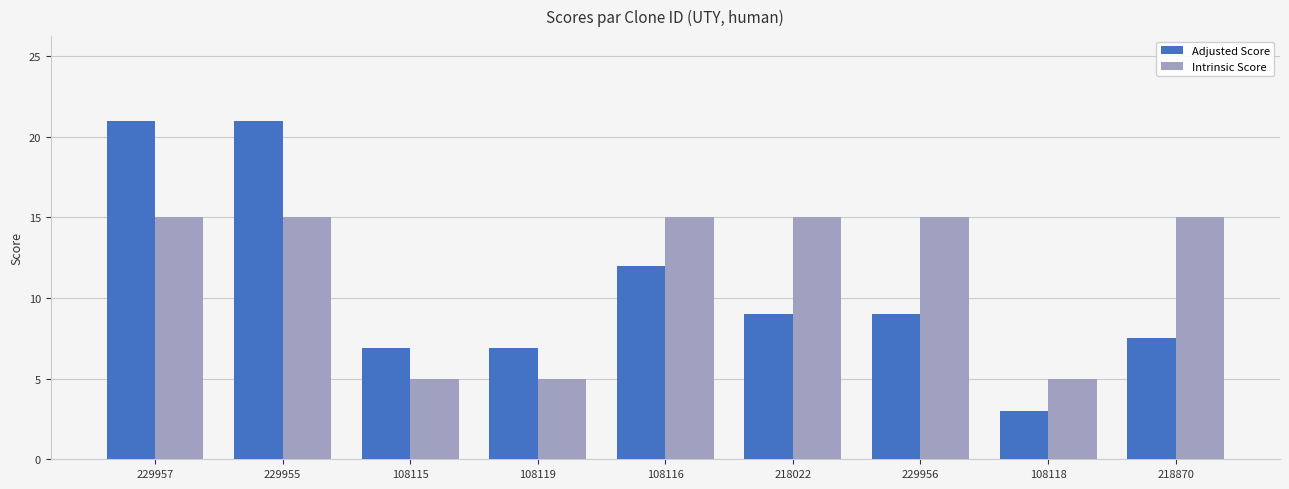

Reading right to left, extract all data points from this chart.

Adjusted Score: 7.5	3.0	9.0	9.0	12.0	6.9	6.9	21.0	21.0
Intrinsic Score: 15.0	5.0	15.0	15.0	15.0	5.0	5.0	15.0	15.0